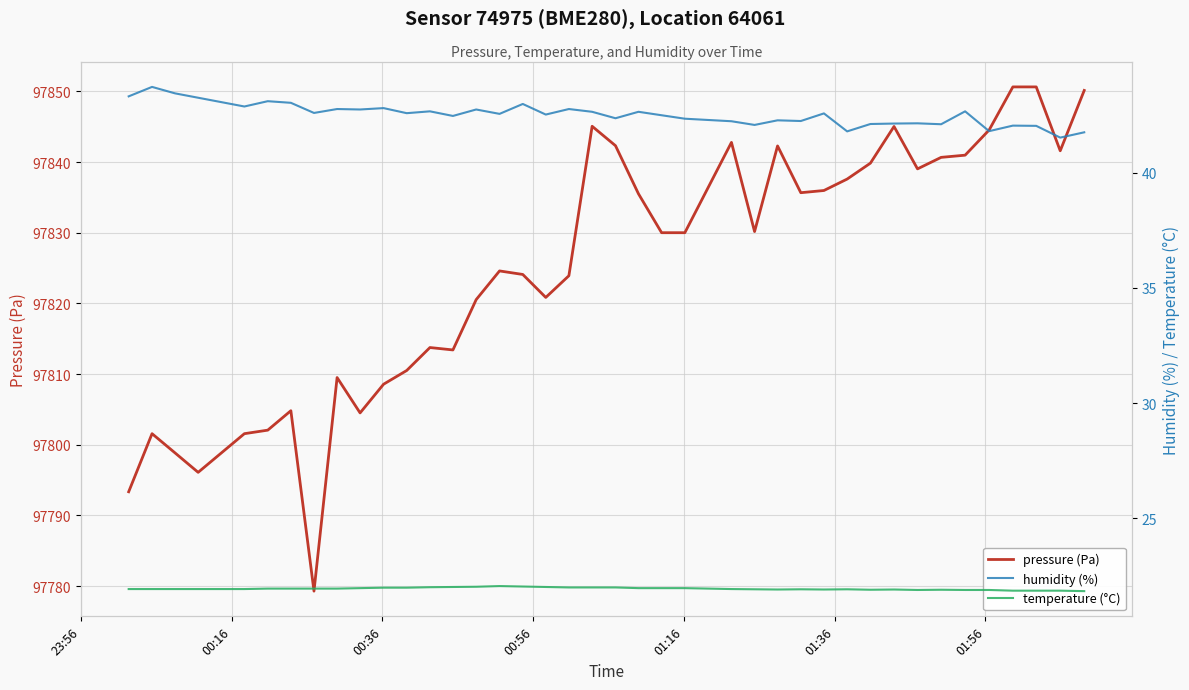

What are all the series names shown in the legend?

pressure (Pa), humidity (%), temperature (°C)